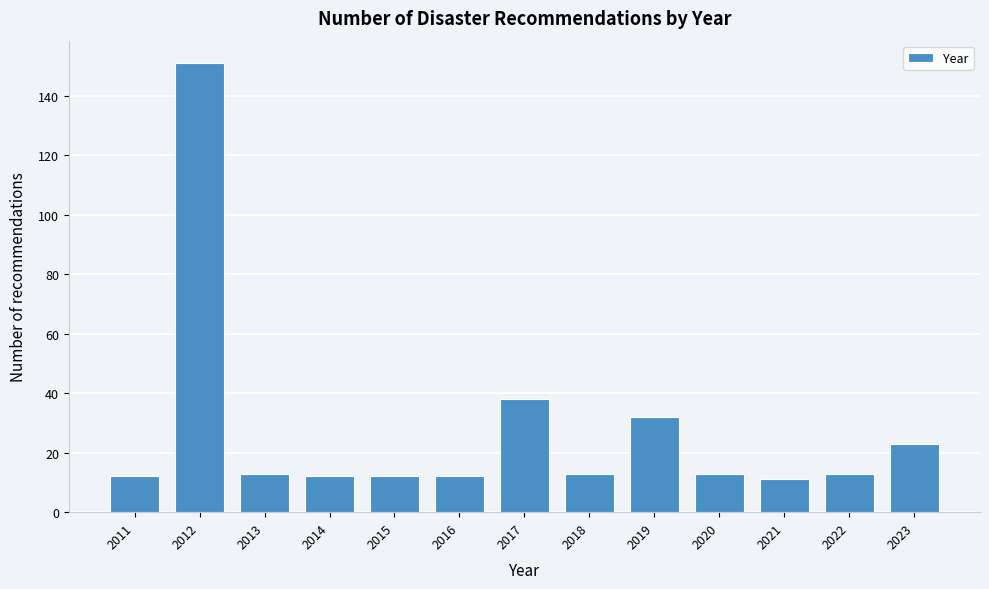

Reading left to right, transcribe all the data shown in this chart.

2011=12	2012=151	2013=13	2014=12	2015=12	2016=12	2017=38	2018=13	2019=32	2020=13	2021=11	2022=13	2023=23